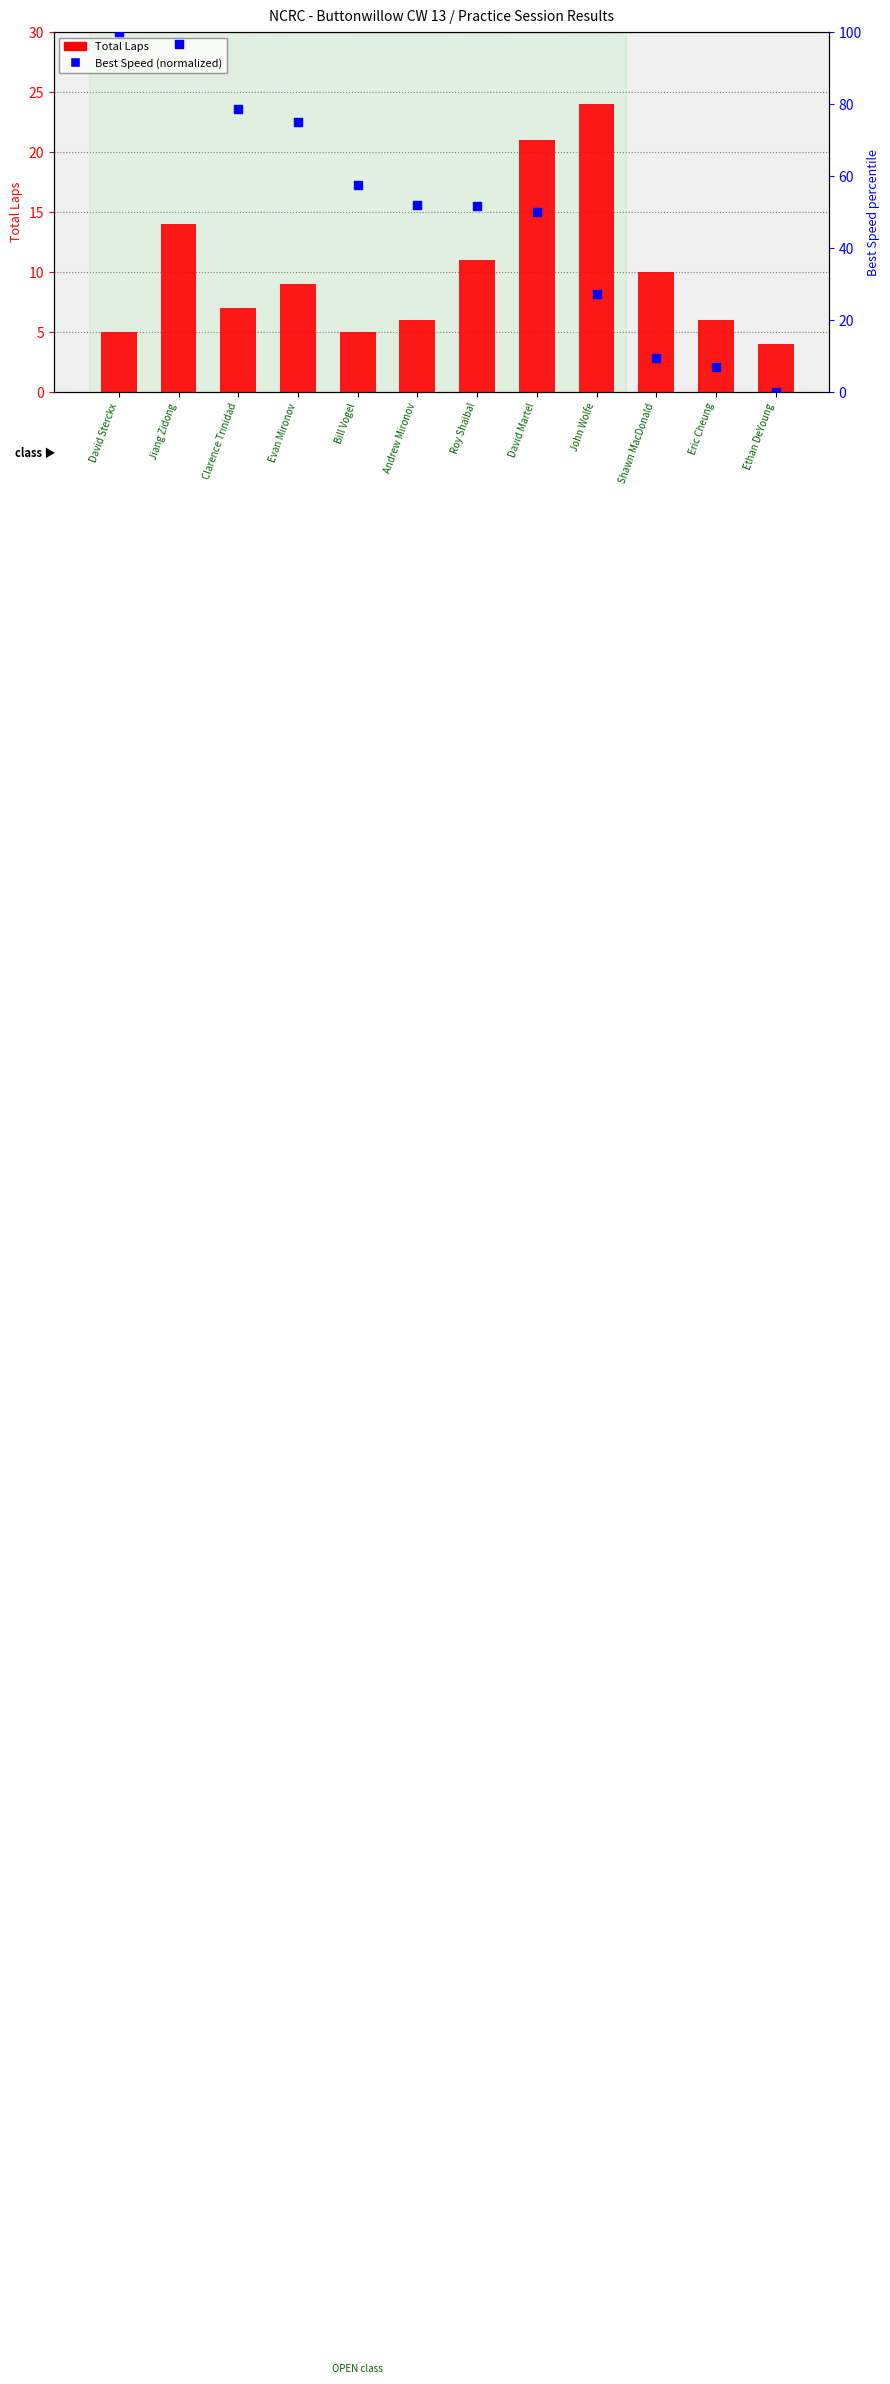

At which category is the sum across all series the highest?

Jiang Zidong